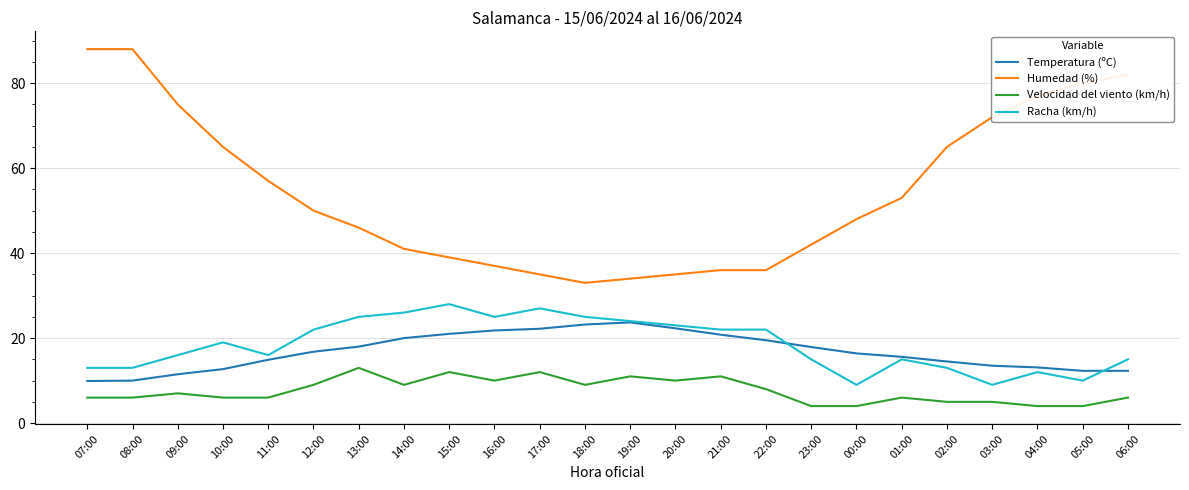

What is the sum of the Velocidad del viento (km/h) values at 22:00 and 13:00?

21.0